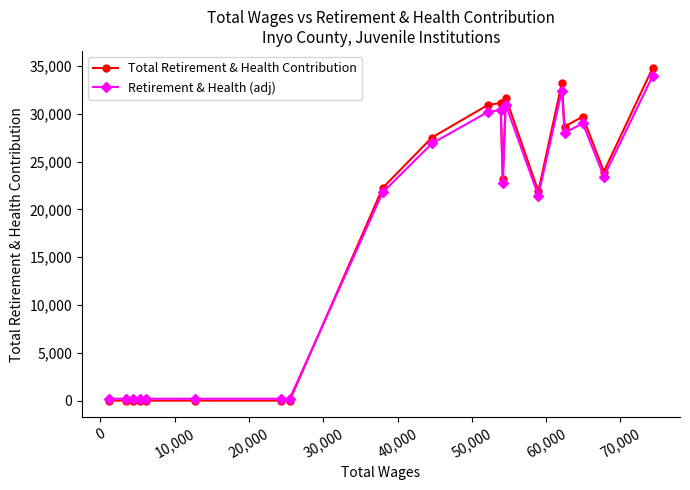

What is the value of the Retirement & Health (adj) point at the 20th from the left?

34003.5